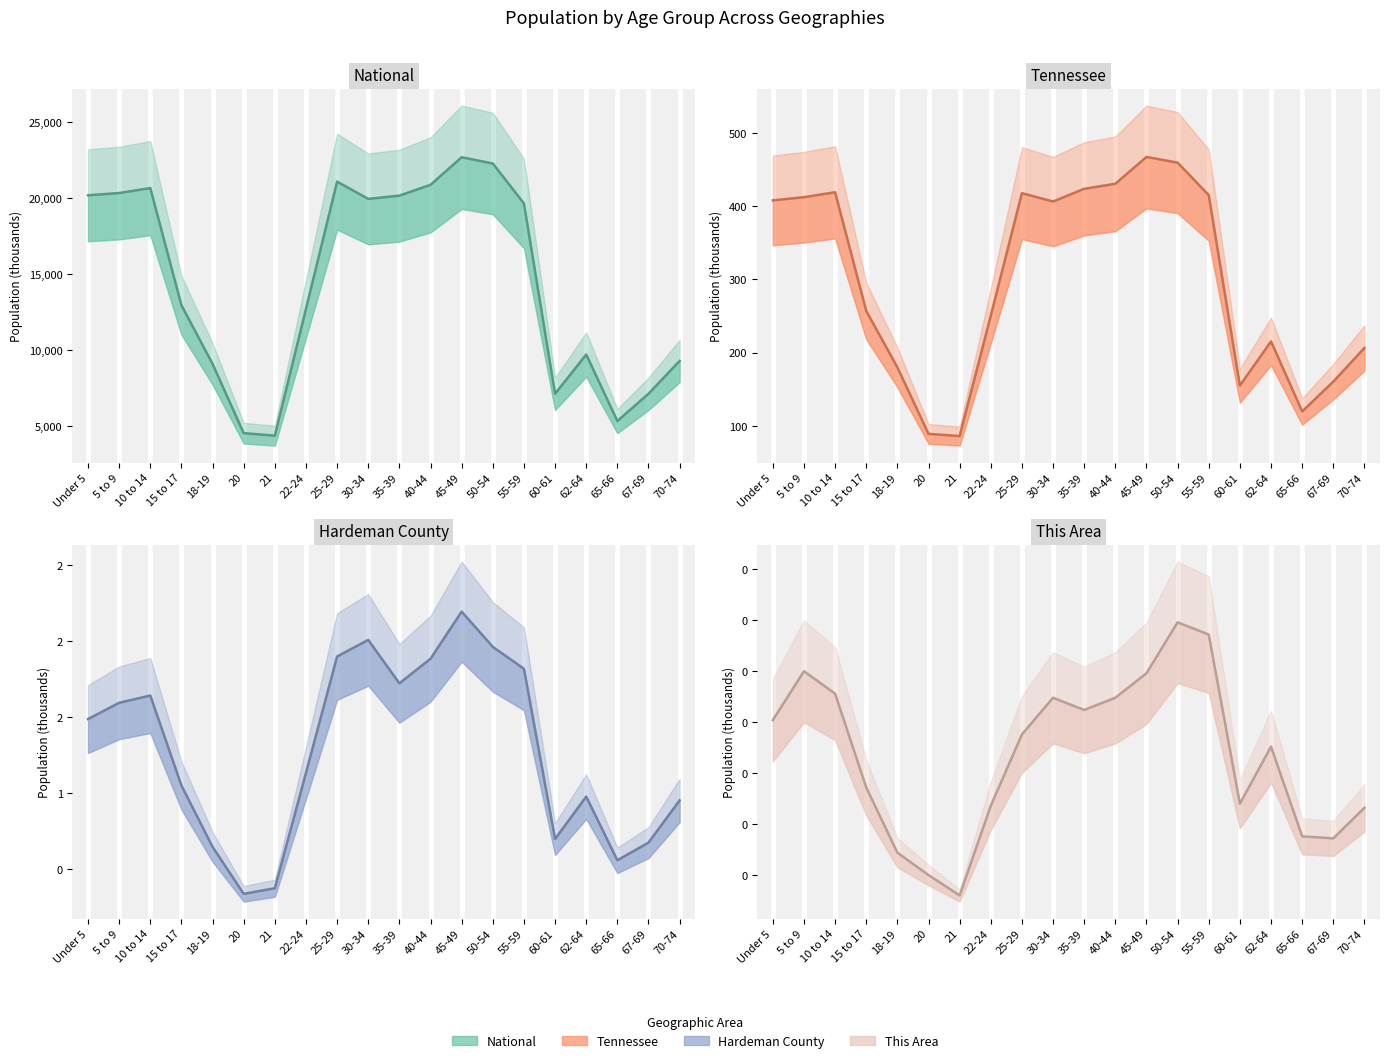

In This Area, how many points are lower than both neighbors (excluding endpoints)?

4